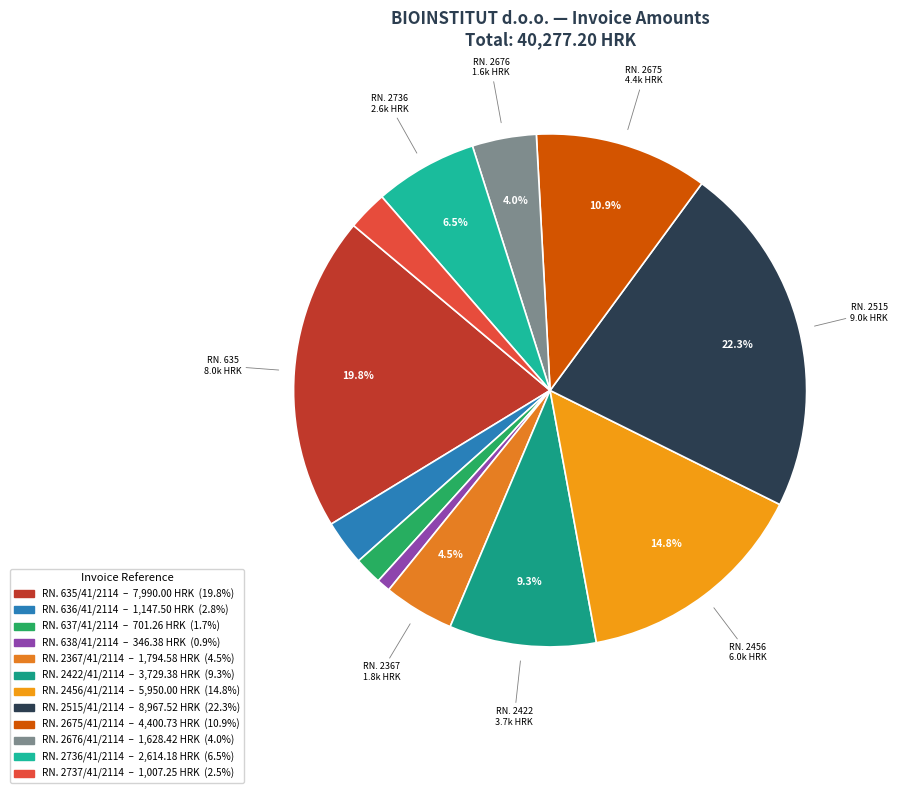

How many segments does this pie chart have?

12